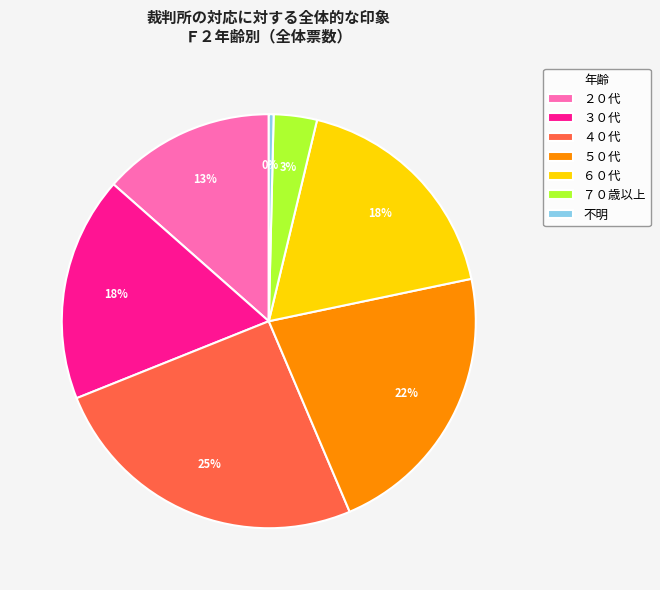

Does 不明 account for over 50% of the chart?

No